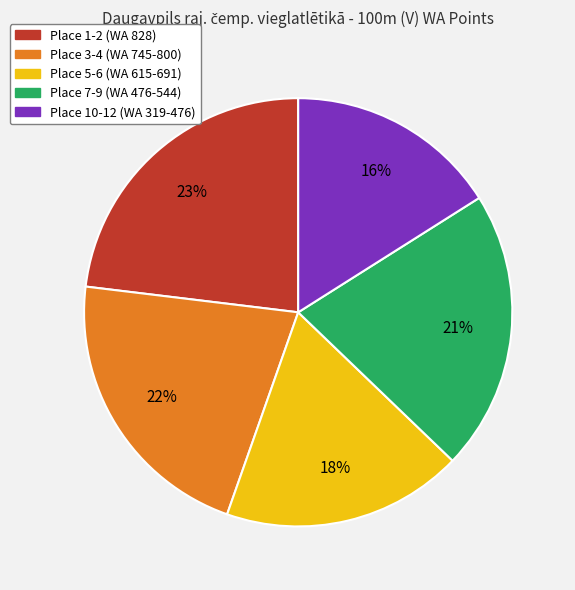

Is Place 1-2 (WA 828) the majority of the pie?

No